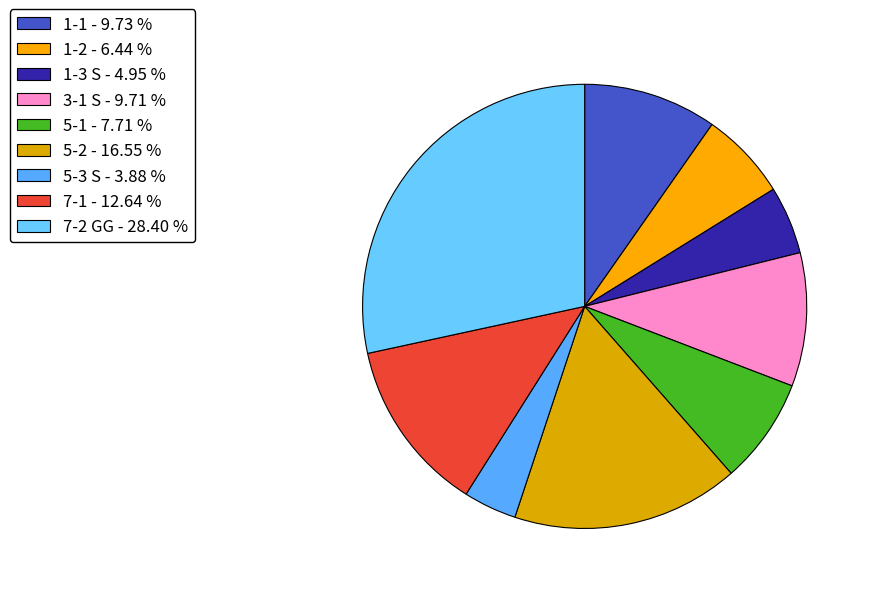

True or false: 7-1 accounts for 13% of the total.

True